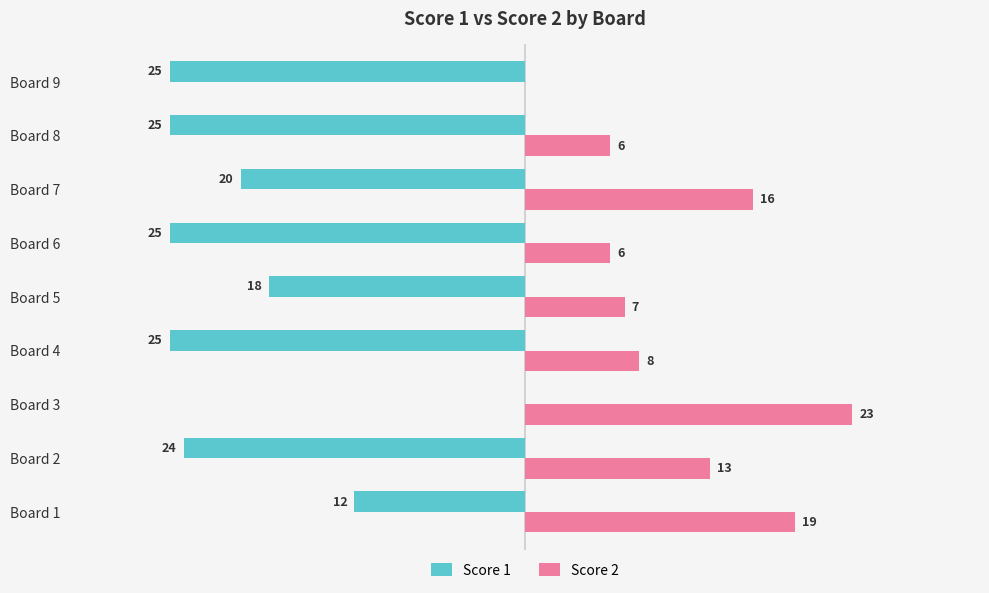

Between Board 3 and Board 6, which series saw the biggest shift?

Score 1